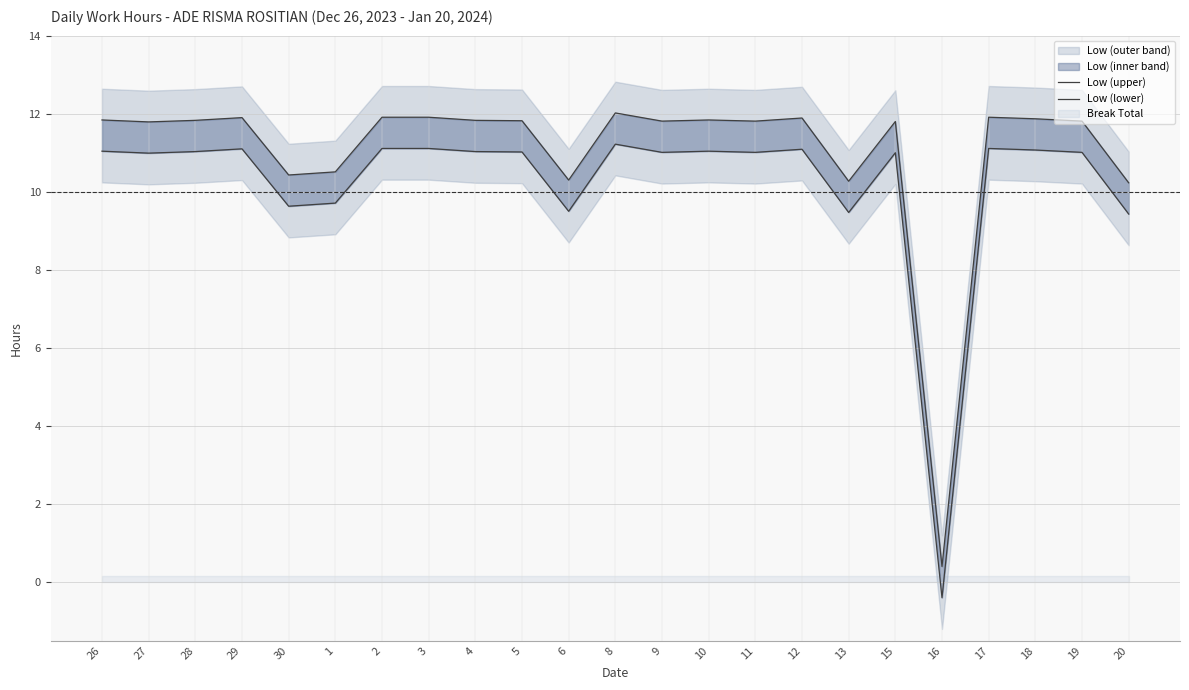

What is the sum of all Low (lower) values?

235.3